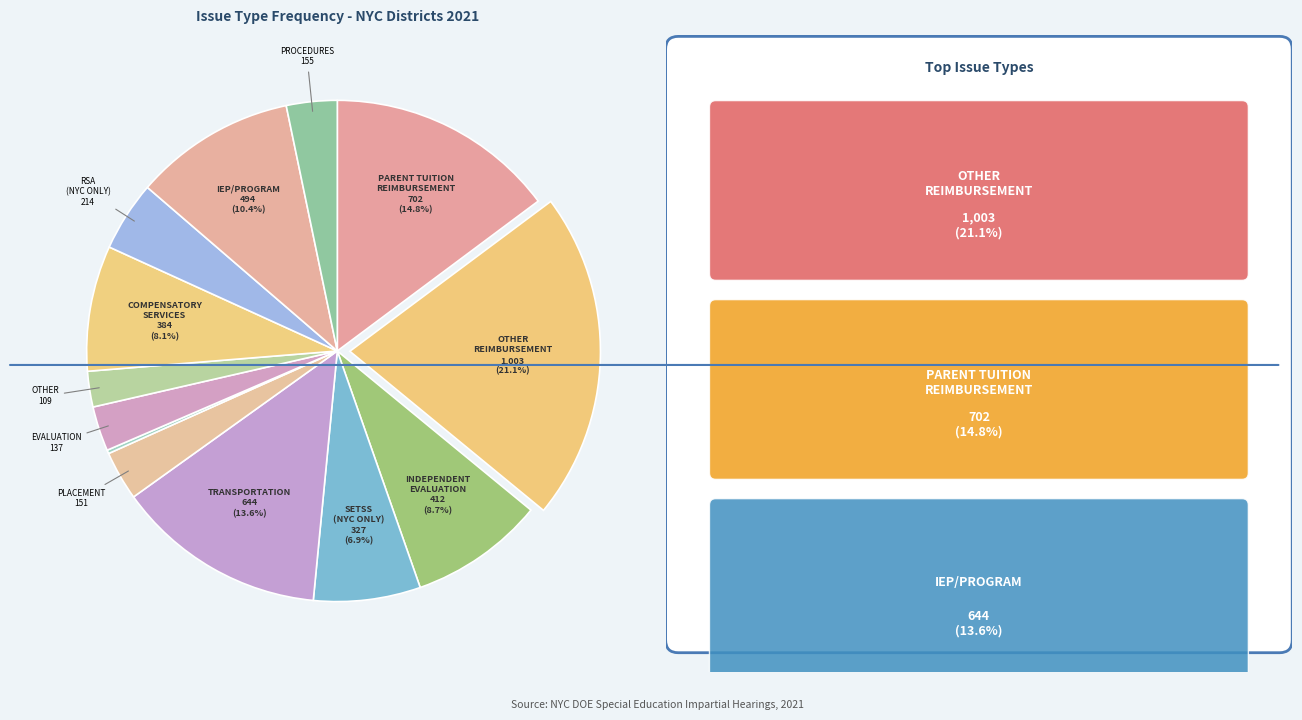

Is there any slice that represents more than half of the pie?

No